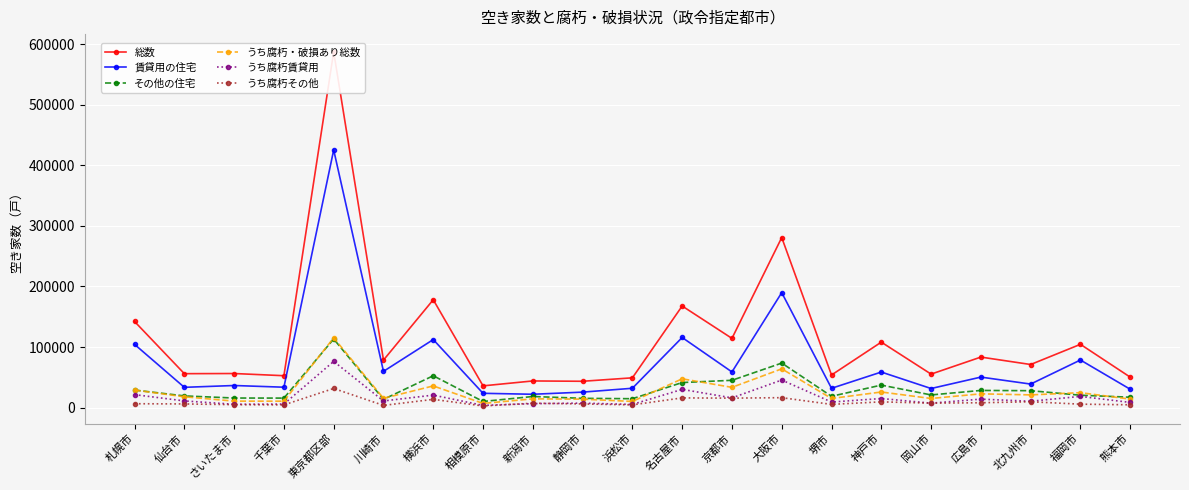

What is the total value across all series at 札幌市?

332320